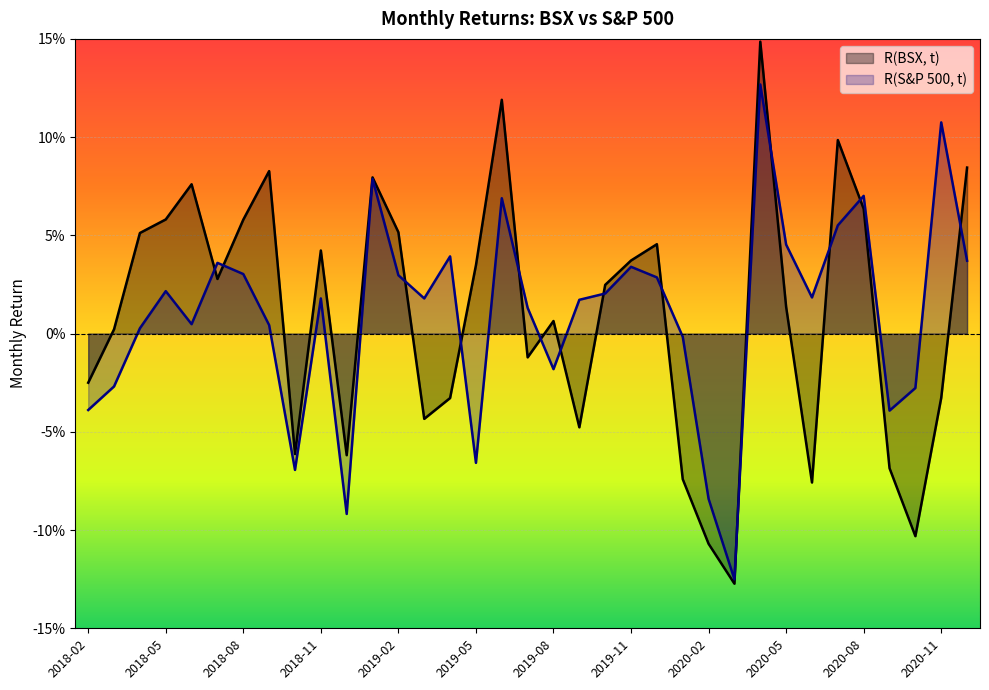

Where does the R(BSX, t) series first go above 0?

2018-03